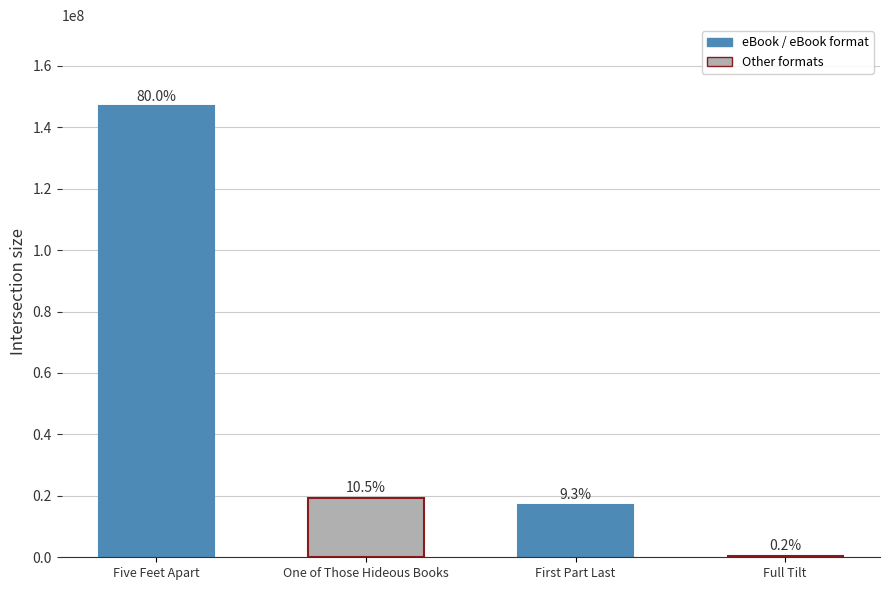

What is the average value?

45877340